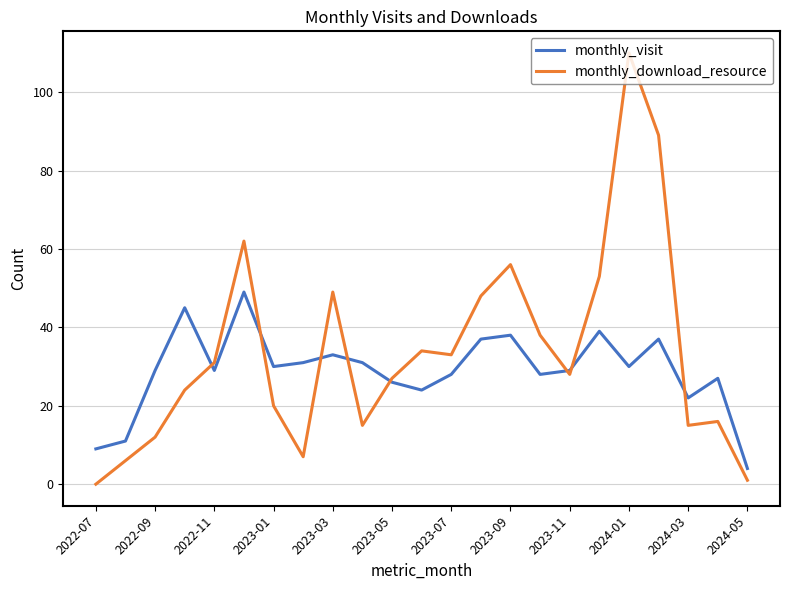

Which series has the largest range (max minus min)?

monthly_download_resource